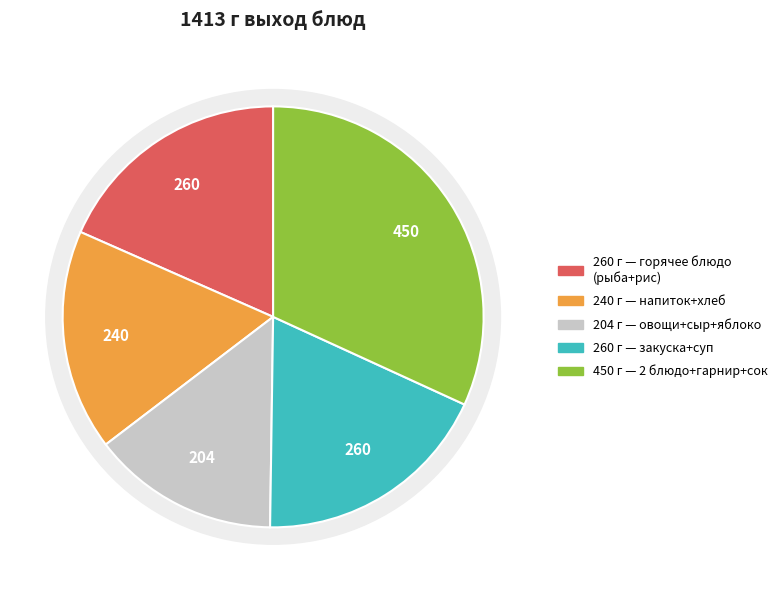

True or false: яблоко accounts for 10% of the total.

True